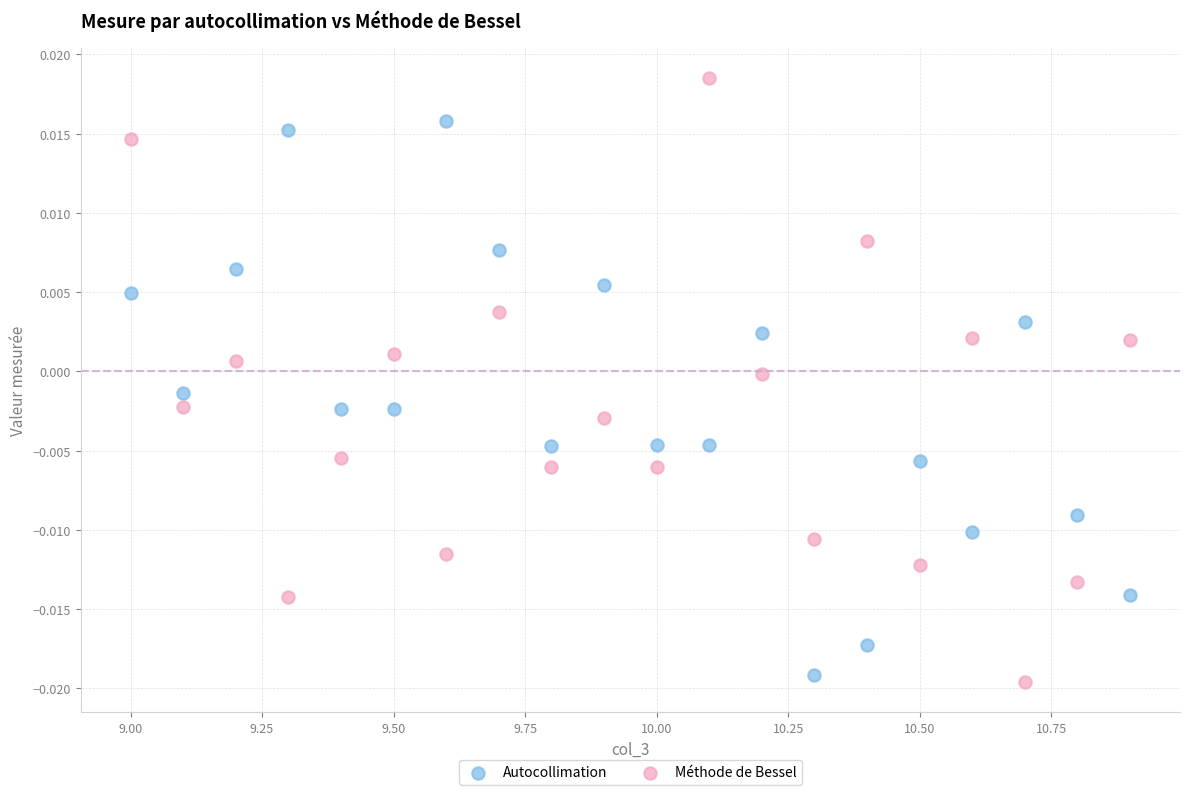

What are all the series names shown in the legend?

Autocollimation, Méthode de Bessel